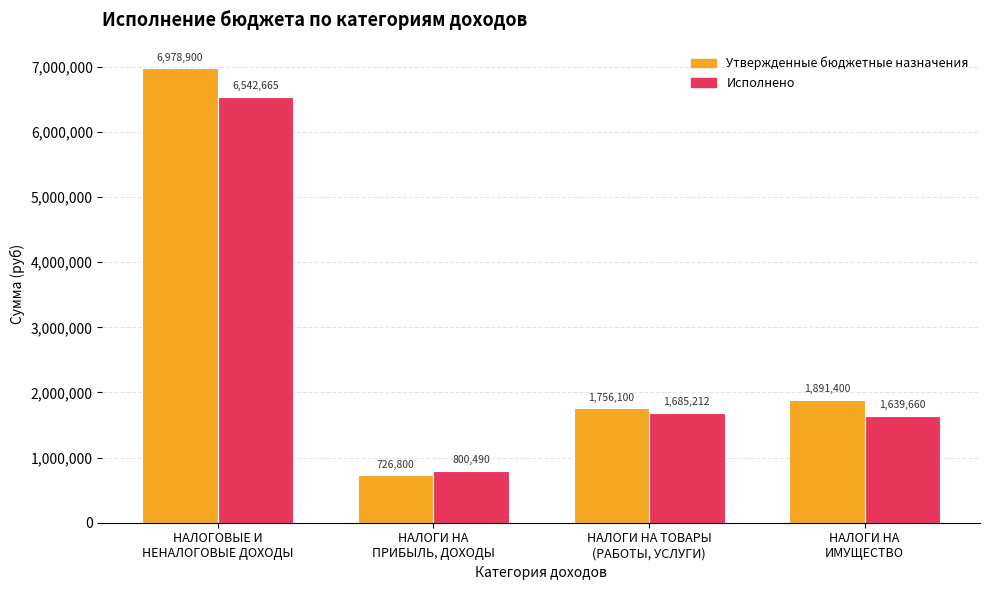

At which category does the chart reach its peak across all series?

НАЛОГОВЫЕ И
НЕНАЛОГОВЫЕ ДОХОДЫ